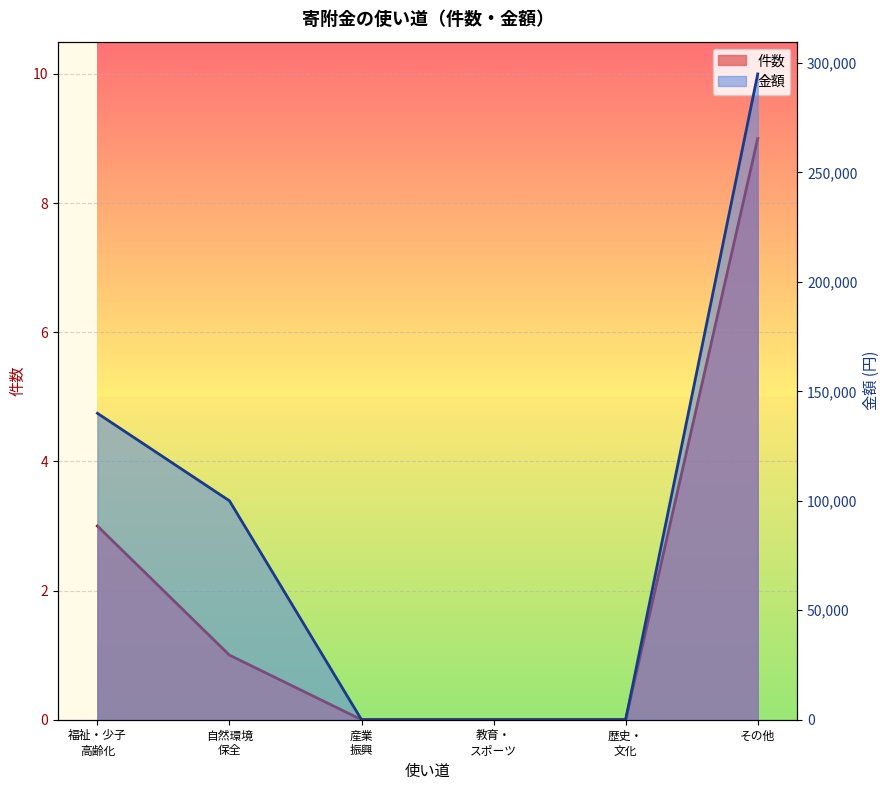

How many lines are shown in the chart?

2